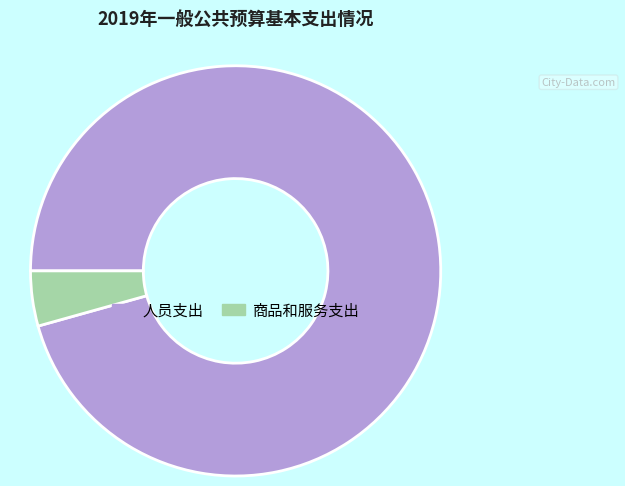

Approximately how many times larger is the value at 人员支出 compared to 商品和服务支出?

22.1